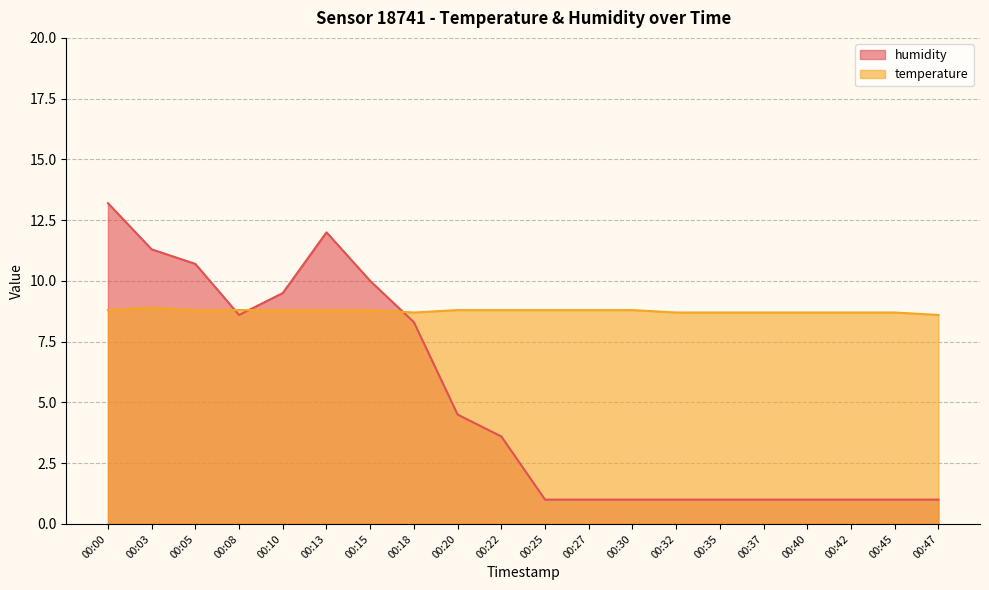

List the labels in order of temperature value, largest first.

00:03, 00:00, 00:05, 00:08, 00:10, 00:13, 00:15, 00:20, 00:22, 00:25, 00:27, 00:30, 00:18, 00:32, 00:35, 00:37, 00:40, 00:42, 00:45, 00:47